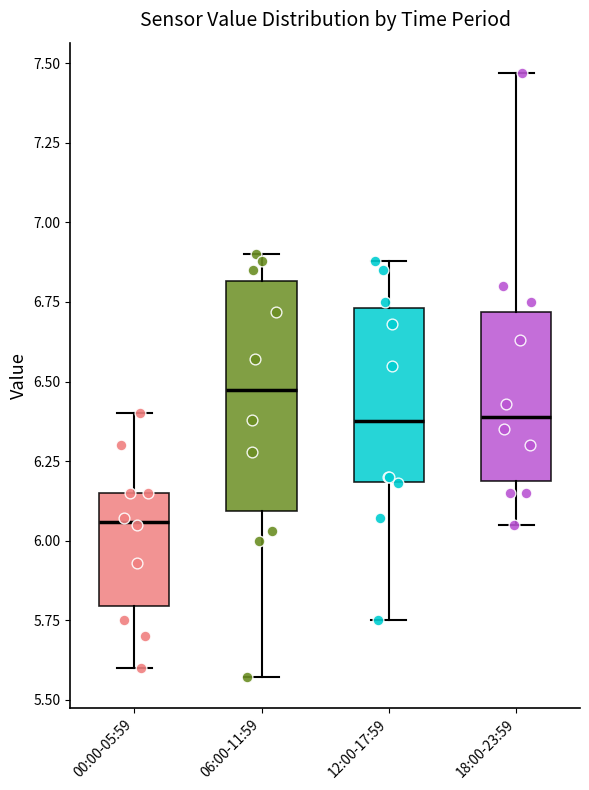

Where does the lower whisker of the box for 06:00-11:59 end on the y-axis? The values are not printed on the chart, so give them approximately, as read against the axis.

5.55